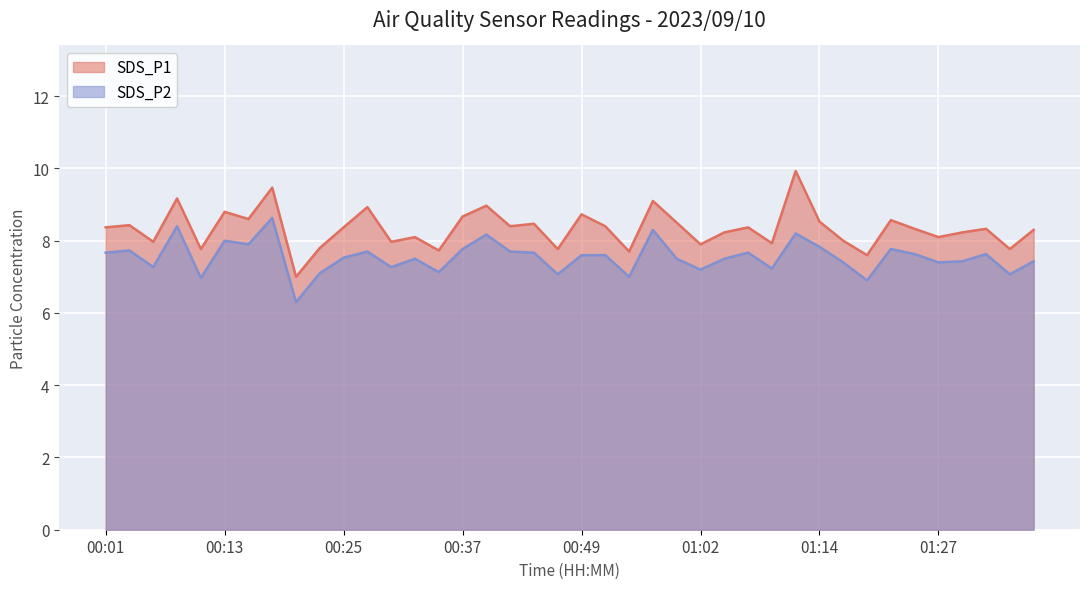

What is the highest value of the SDS_P2 series?

8.6